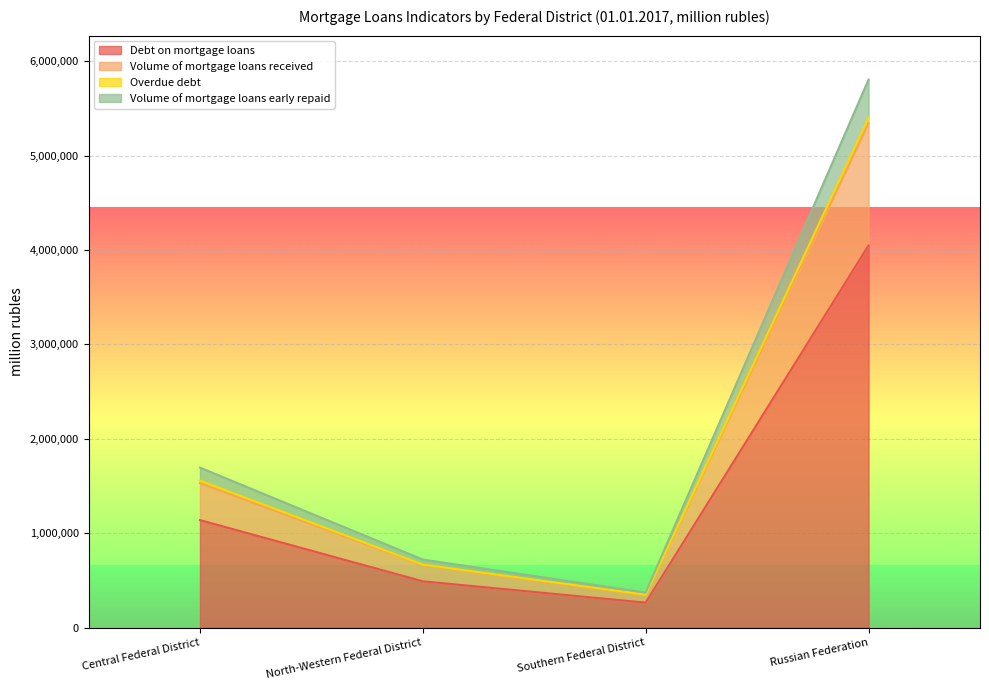

Where is Volume of mortgage loans early repaid nearest to the value 2875310?

Central Federal District